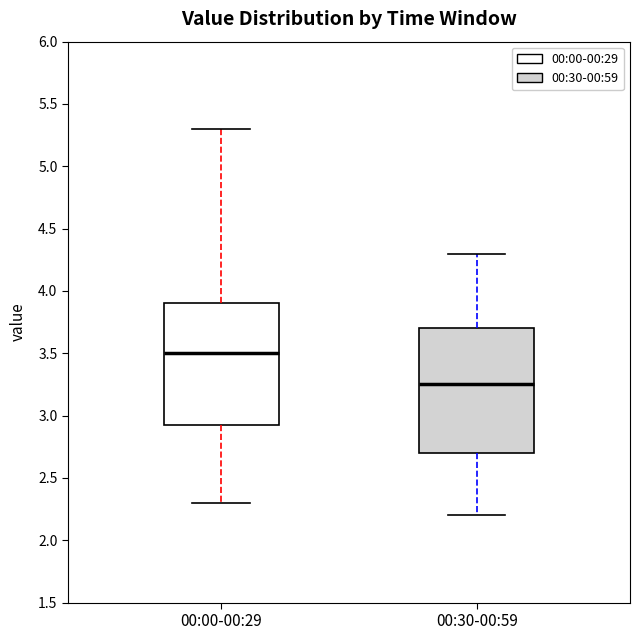

Reading left to right, read every box against the y-axis: the position of its median line, the range the box covers, and the ends of its whiskers. The values are not printed on the chart, so give them approximately, as read against the axis.

00:00-00:29: median 3.50, box 2.95 to 3.90, whiskers 2.30 to 5.30
00:30-00:59: median 3.25, box 2.70 to 3.70, whiskers 2.20 to 4.30